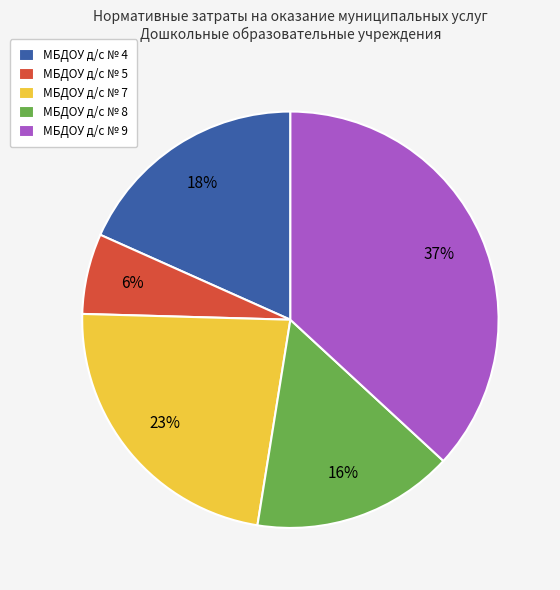

Which slice is the largest?

МБДОУ д/с № 9